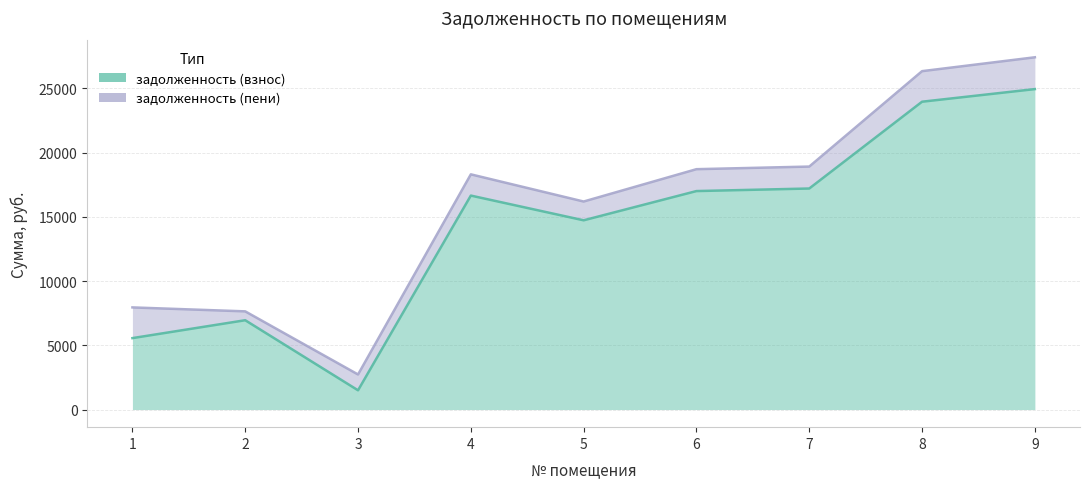

Which label corresponds to the largest value in the chart?

9